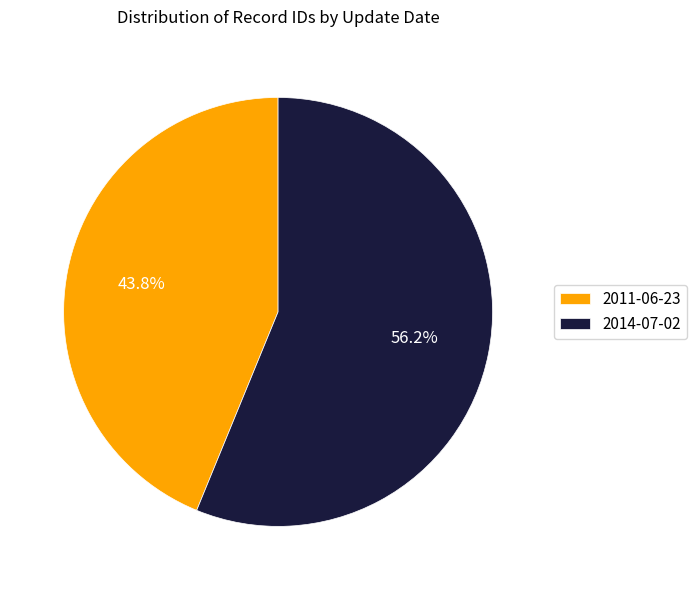

What percentage is the 2014-07-02 slice, to the nearest percent?

56%